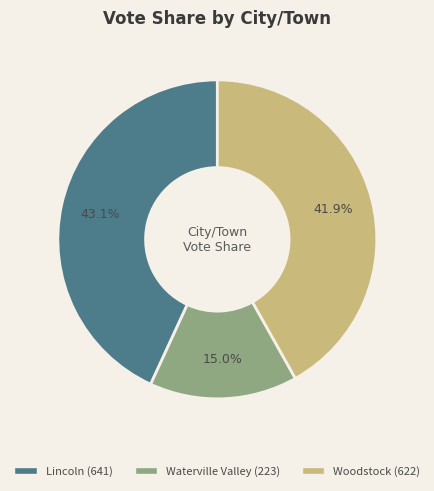

The Woodstock slice represents 54% of the pie. True or false?

False